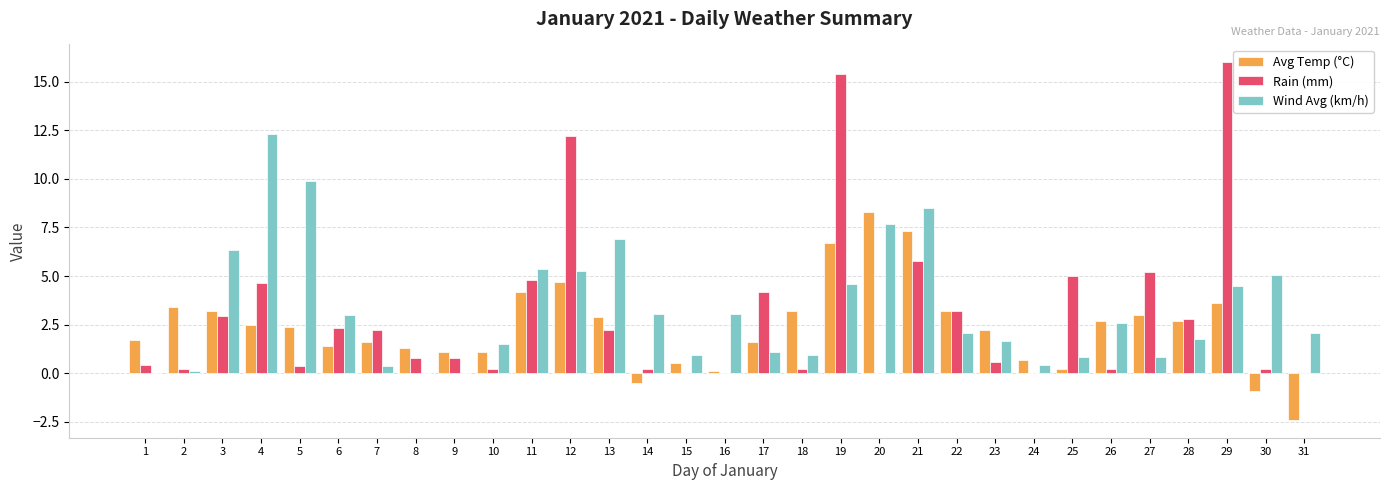

The value of Rain (mm) at 20 is 0.0. True or false?

True